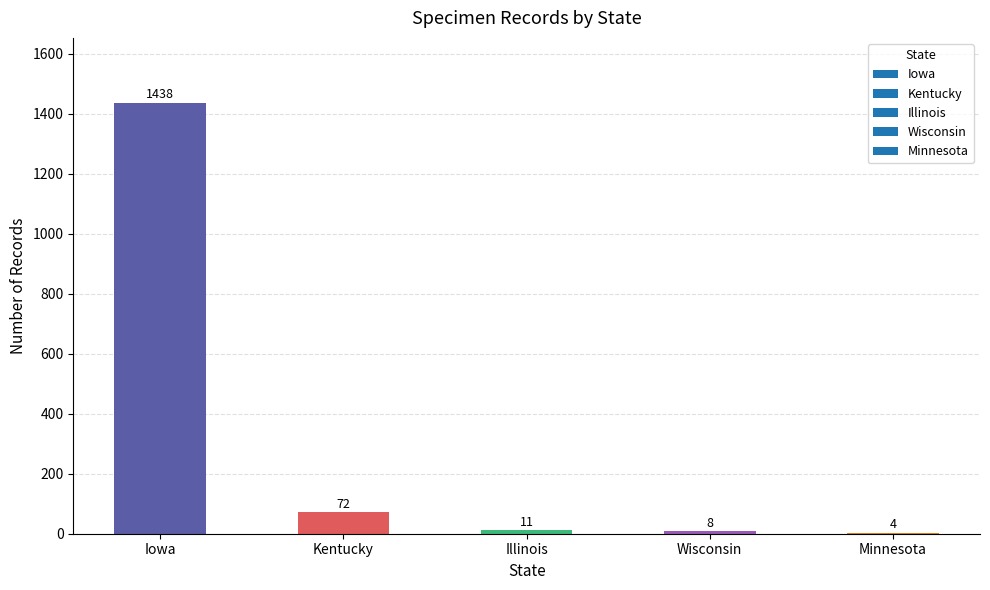

Which label corresponds to the largest value in the chart?

Iowa